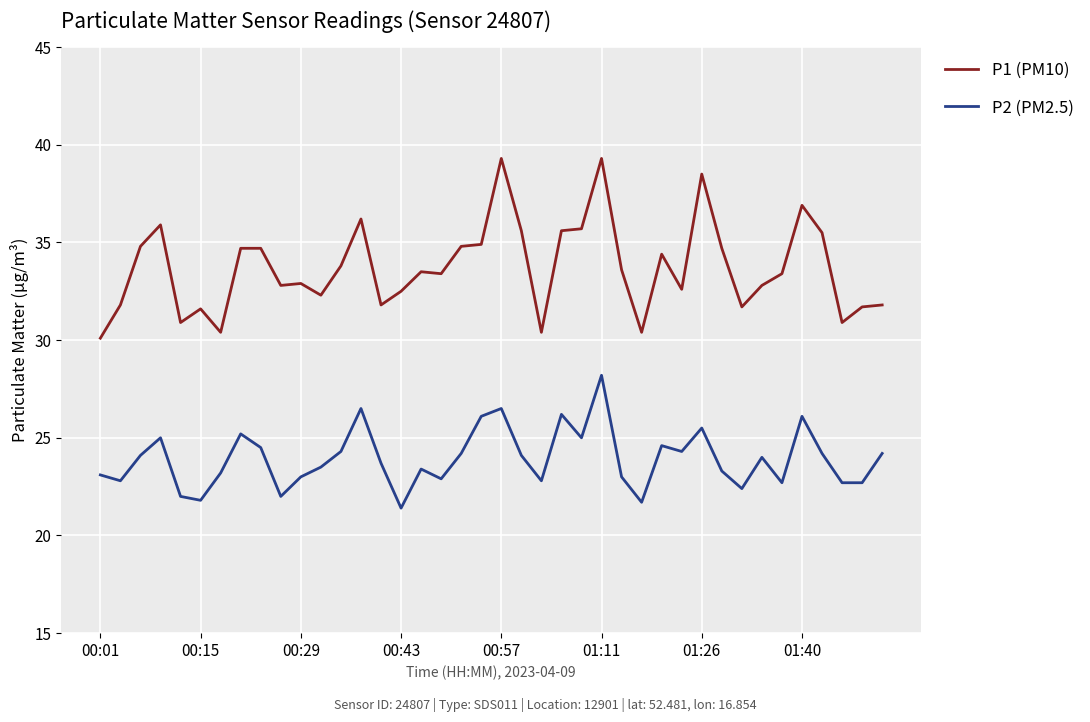

True or false: P2 (PM2.5) and P1 (PM10) intersect in this chart.

False